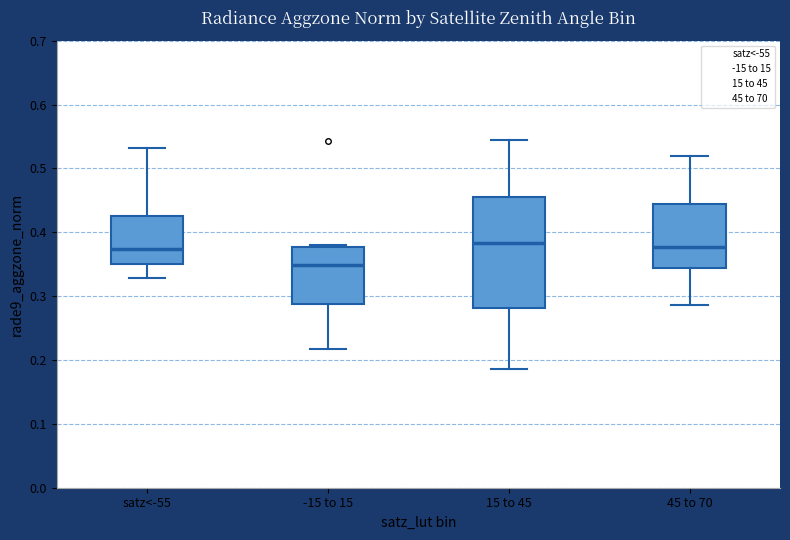

Comparing the boxes themselves (not the whiskers), which one is the tallest?

15 to 45